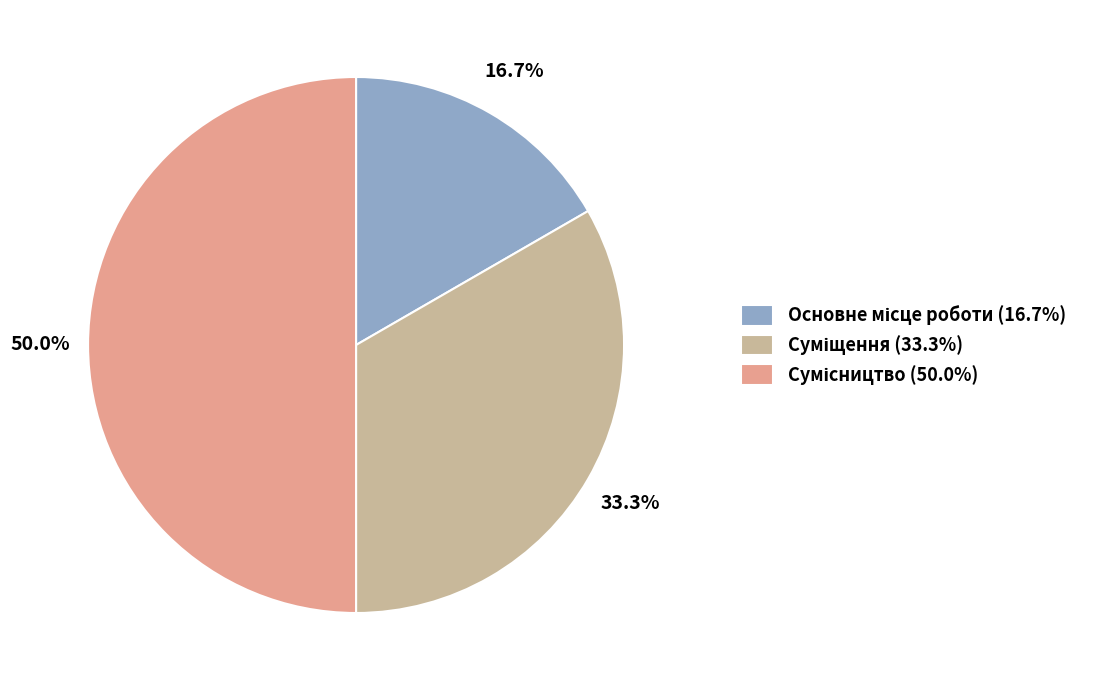

How many segments does this pie chart have?

3